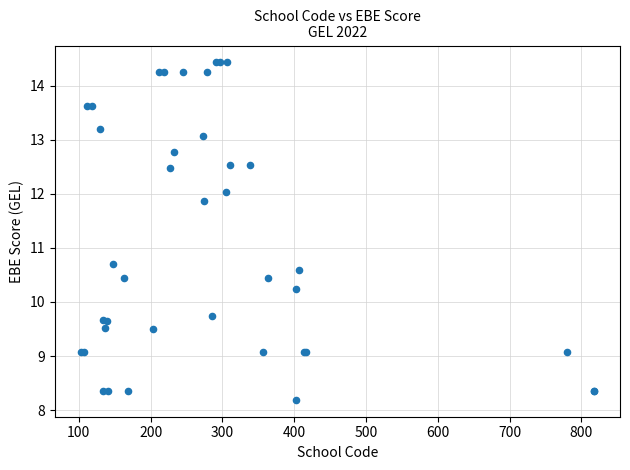

What Y value in the scatter plot is closest to 11?

10.7